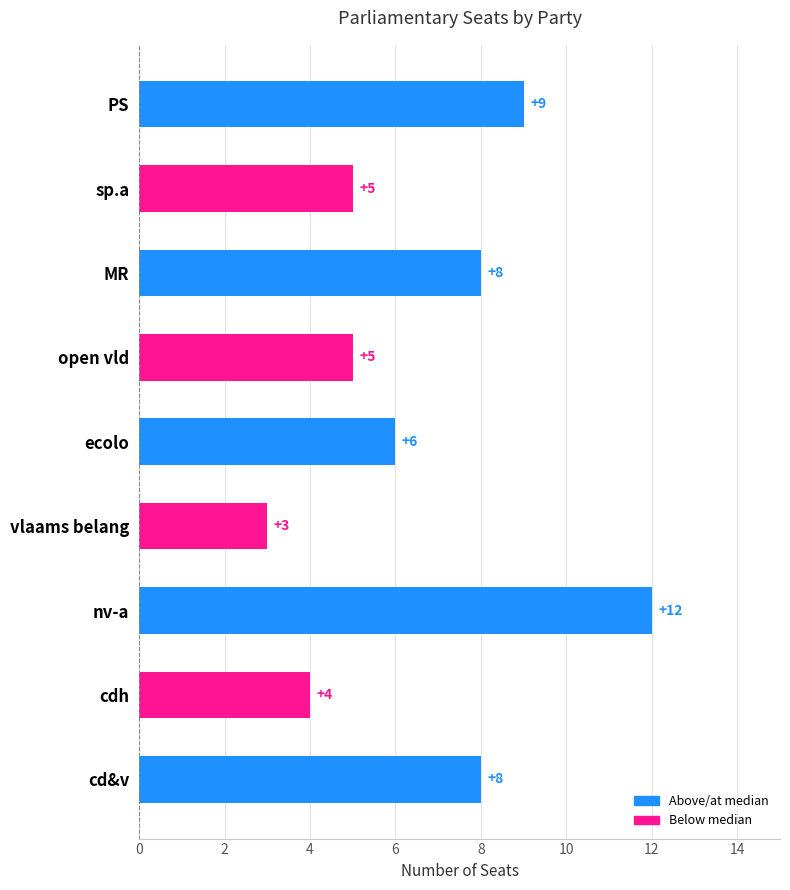

The chart shows a value of 2 at open vld. True or false?

False